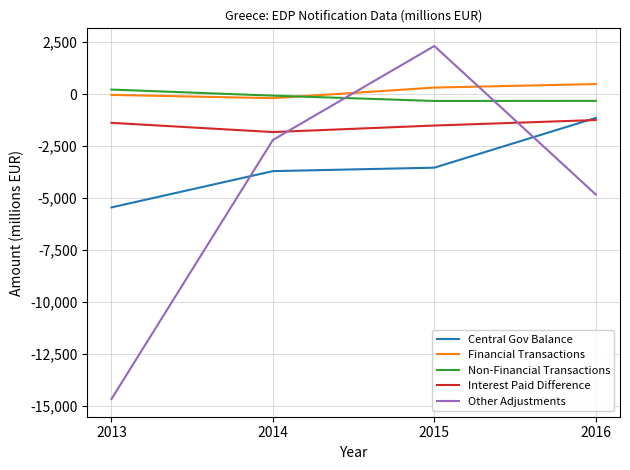

List the labels in order of Central Gov Balance value, smallest first.

2013, 2014, 2015, 2016